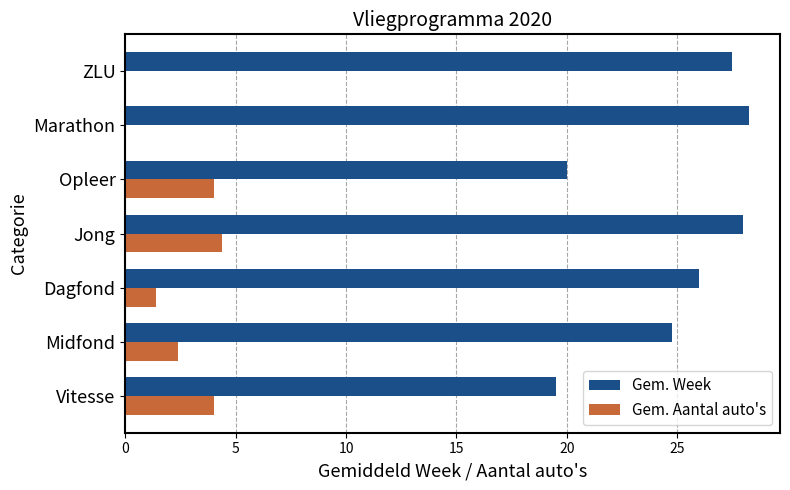

Which label corresponds to the largest value in the chart?

Marathon